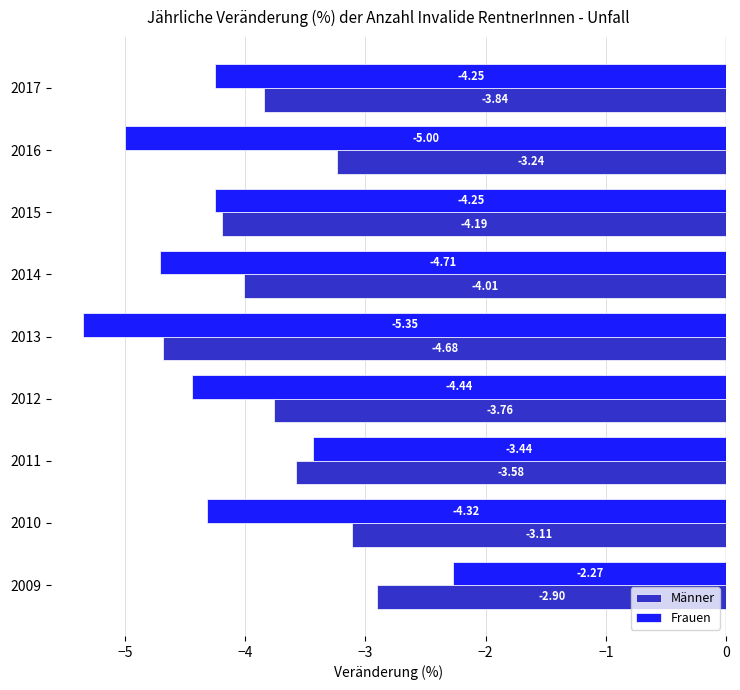

Rank the series by their maximum value, from lowest to highest.

Männer, Frauen